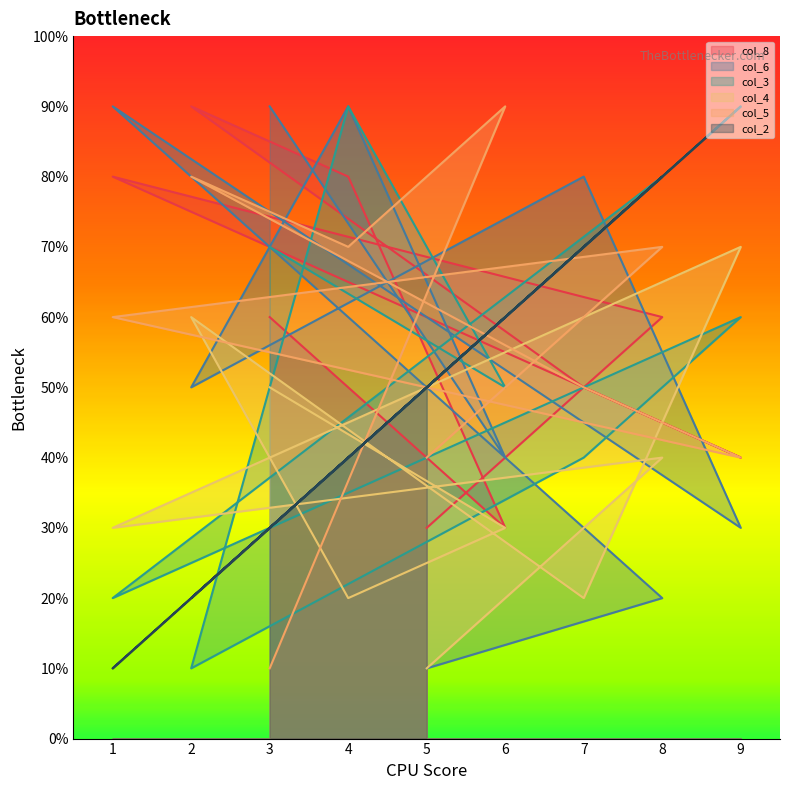

How many lines are shown in the chart?

6